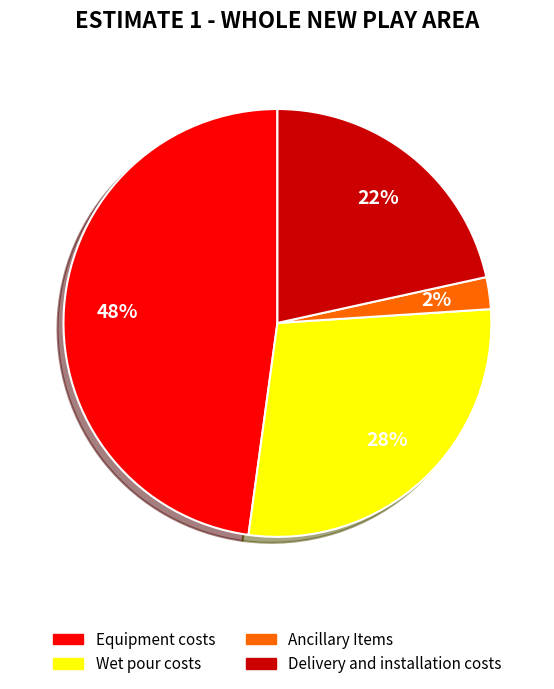

Which has a higher value, Ancillary Items or Wet pour costs?

Wet pour costs